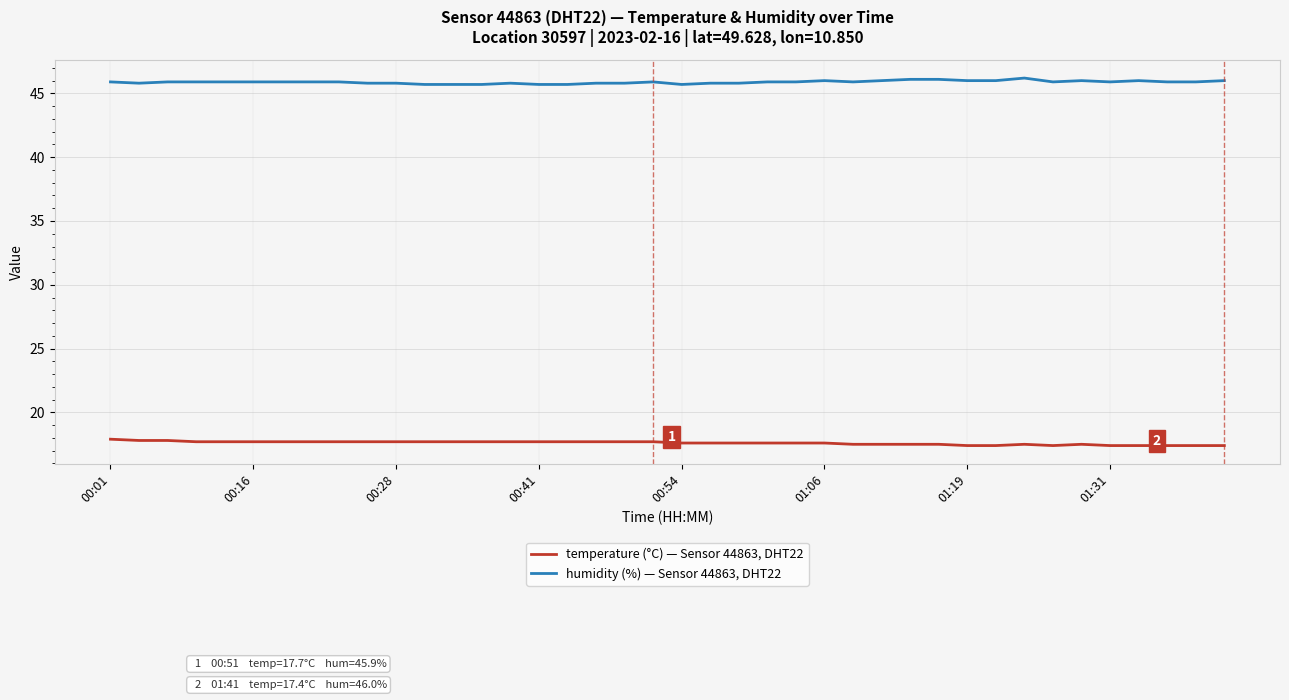

True or false: humidity (%) — Sensor 44863, DHT22 has more than 0 interior local peaks.

True